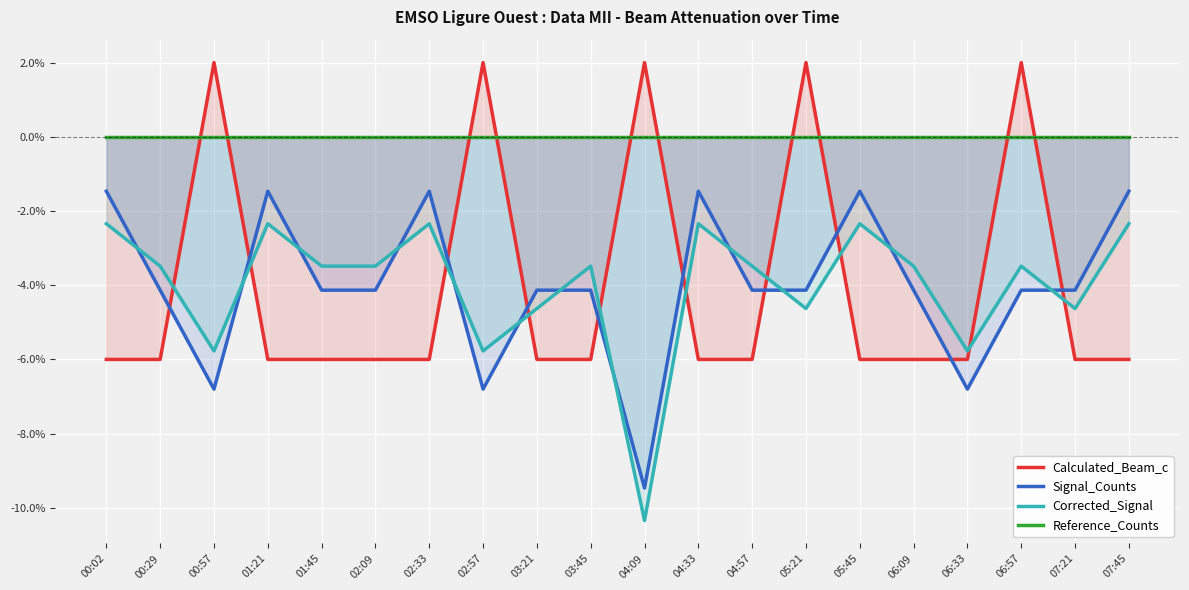

What is the sum of all Signal_Counts values?

-0.8